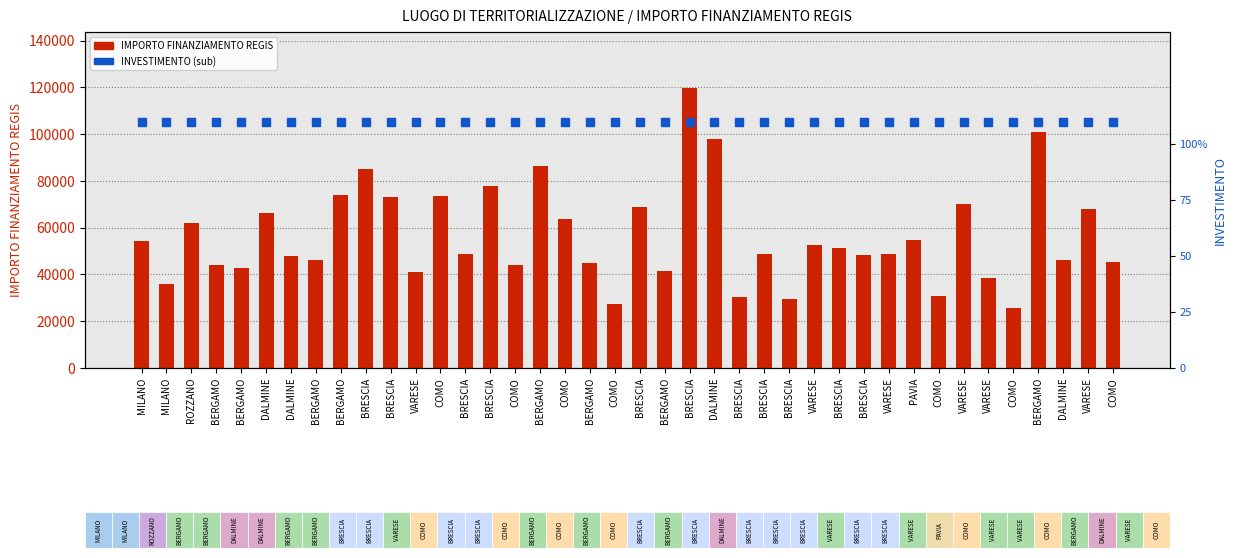

Which series contains the highest Y value?

IMPORTO FINANZIAMENTO REGIS